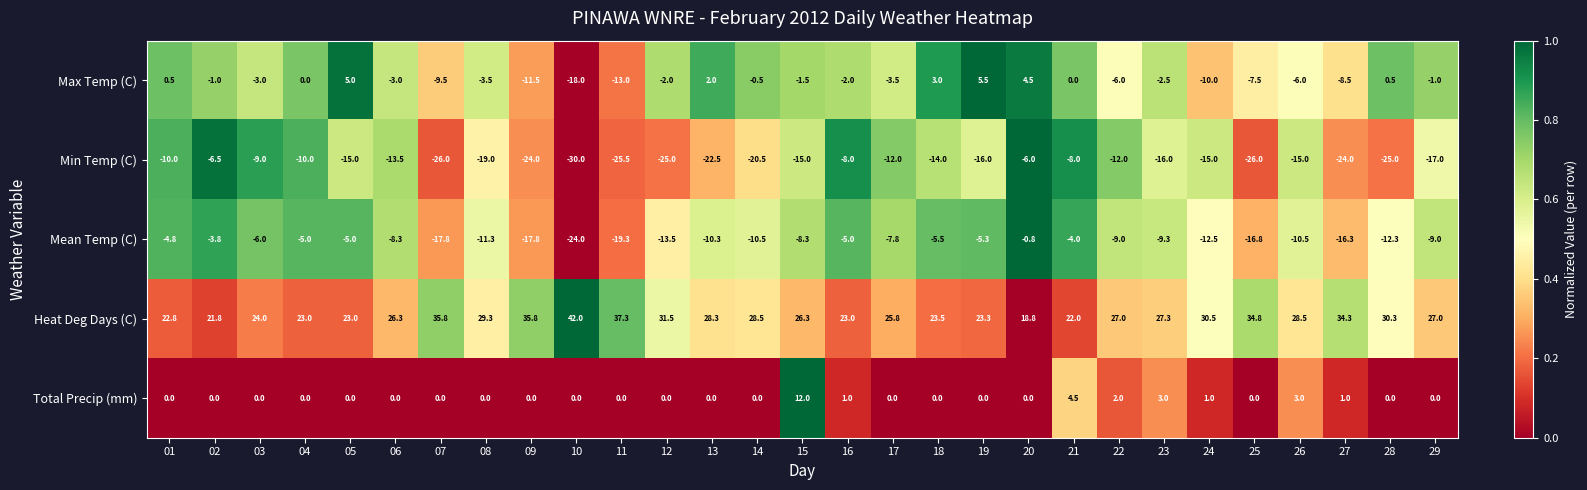

How many values in Total Precip (mm) are above zero?

8